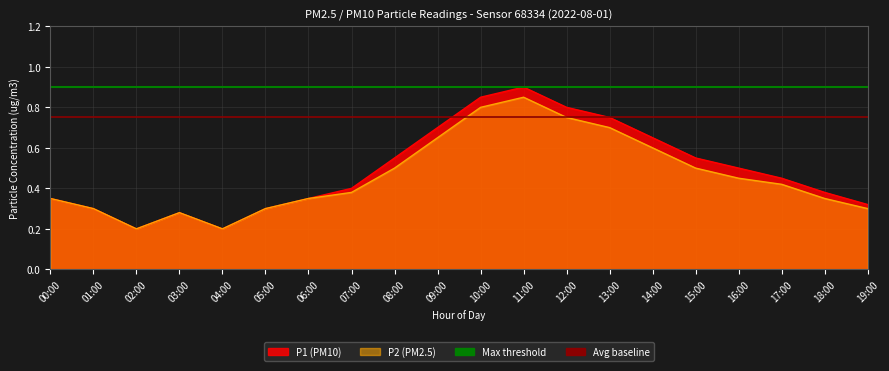

Does the chart display data point markers on the line(s)?

No